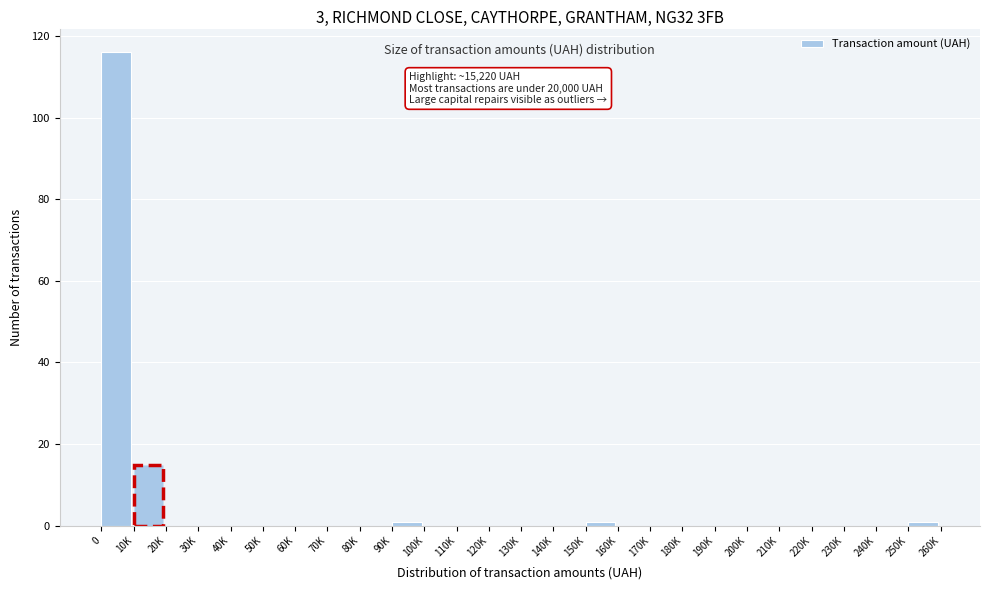

Reading right to left, what are all the values shown in this chart?

250K=1	240K=0	230K=0	220K=0	210K=0	200K=0	190K=0	180K=0	170K=0	160K=0	150K=1	140K=0	130K=0	120K=0	110K=0	100K=0	90K=1	80K=0	70K=0	60K=0	50K=0	40K=0	30K=0	20K=0	10K=15	0=116